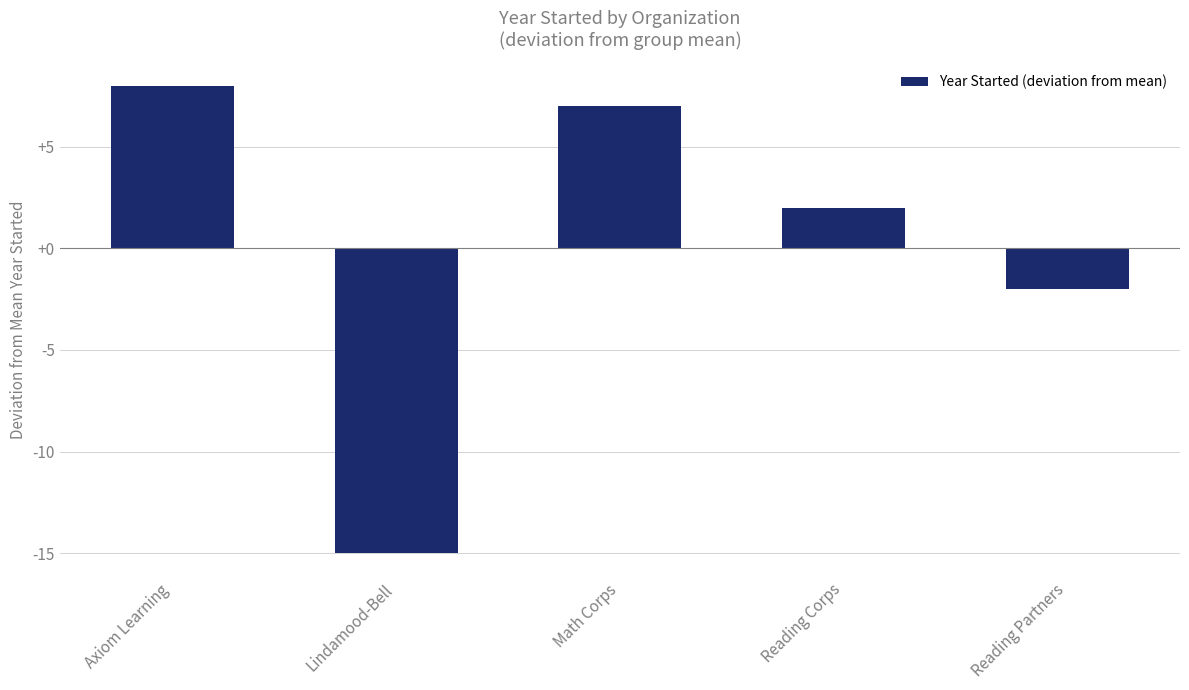

What is the minimum value shown in the chart?

-15